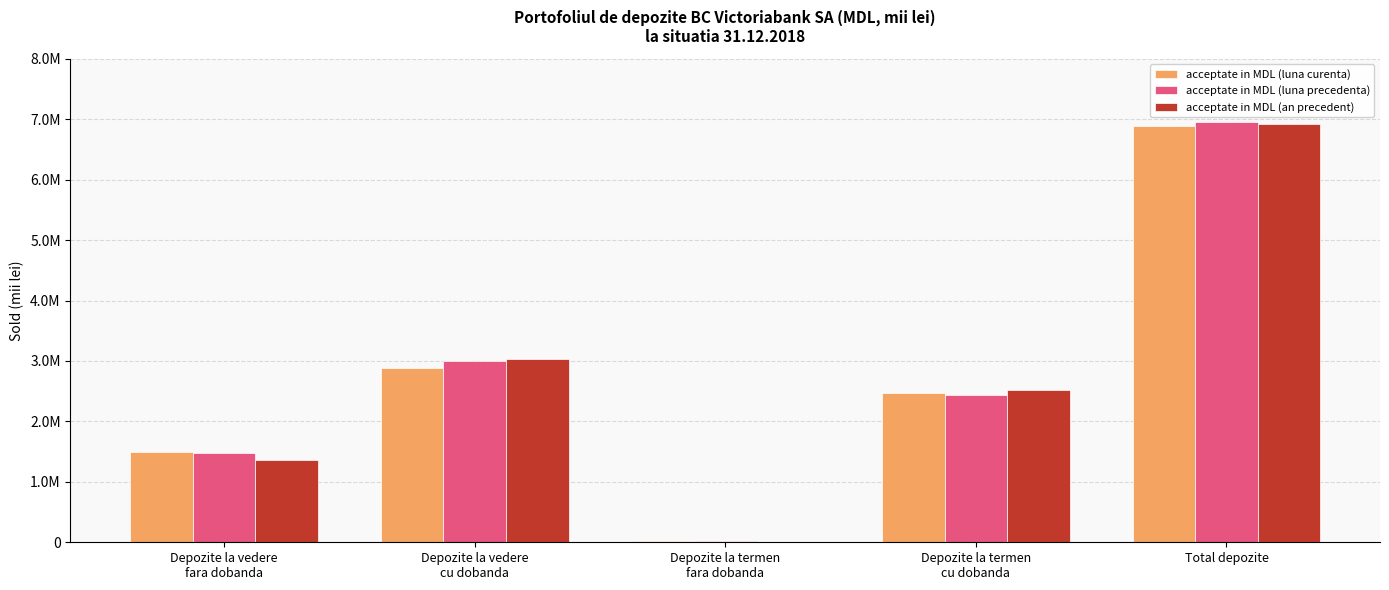

The acceptate in MDL (luna curenta) series shows 4268900.7 at Depozite la vedere
cu dobanda. True or false?

False